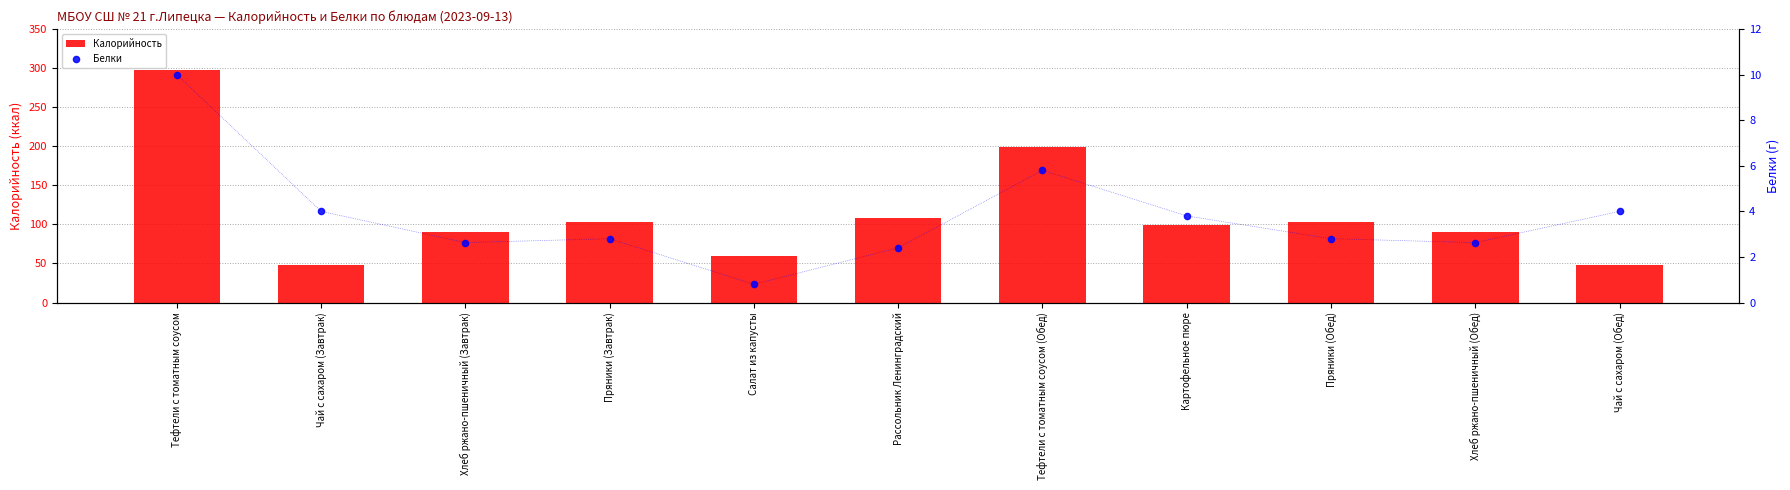

Which series contains the highest Y value?

Калорийность